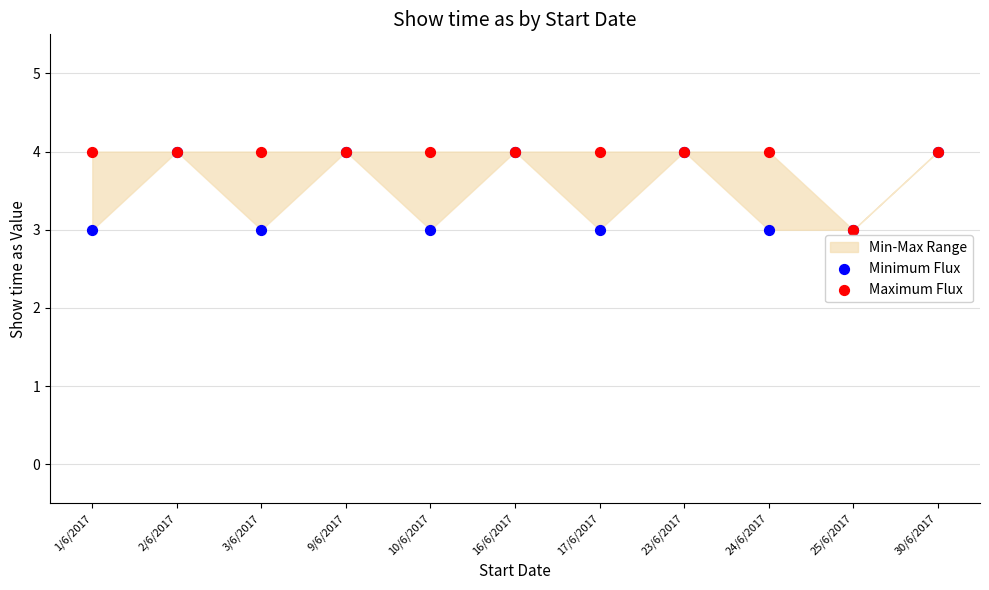

Which series reaches the minimum Y coordinate?

Minimum Flux